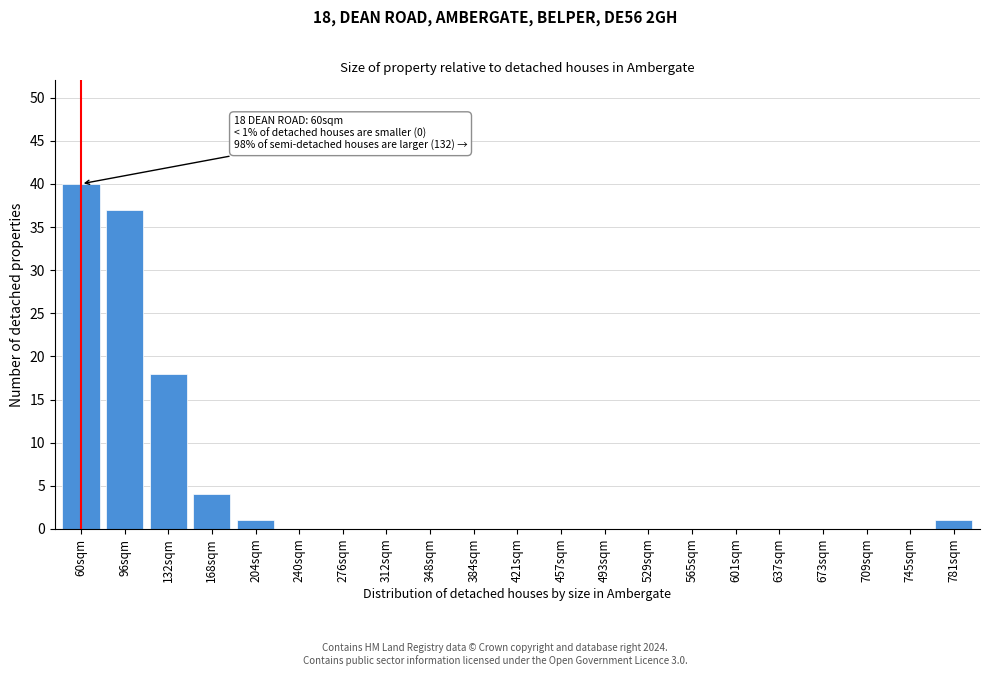

Reading right to left, what are all the values shown in this chart?

781sqm=1	745sqm=0	709sqm=0	673sqm=0	637sqm=0	601sqm=0	565sqm=0	529sqm=0	493sqm=0	457sqm=0	421sqm=0	384sqm=0	348sqm=0	312sqm=0	276sqm=0	240sqm=0	204sqm=1	168sqm=4	132sqm=18	96sqm=37	60sqm=40